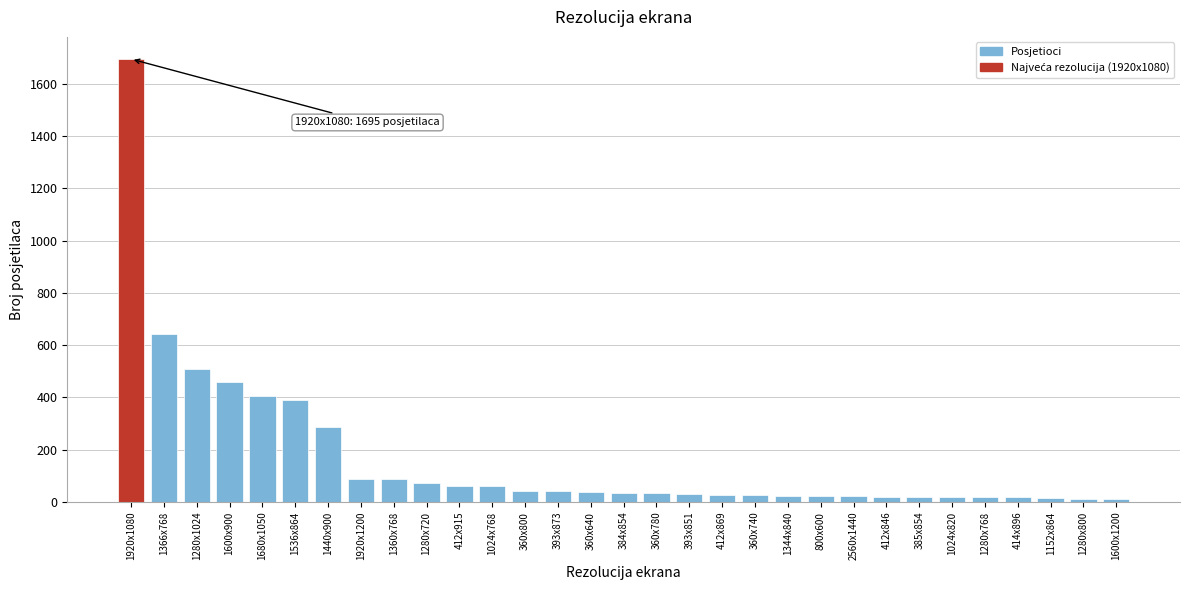

What is the label of the 10th bar from the left?

1280x720